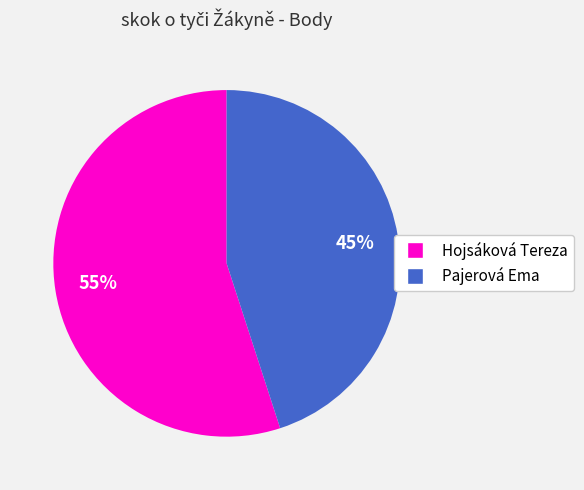

How many slices are in this pie chart?

2